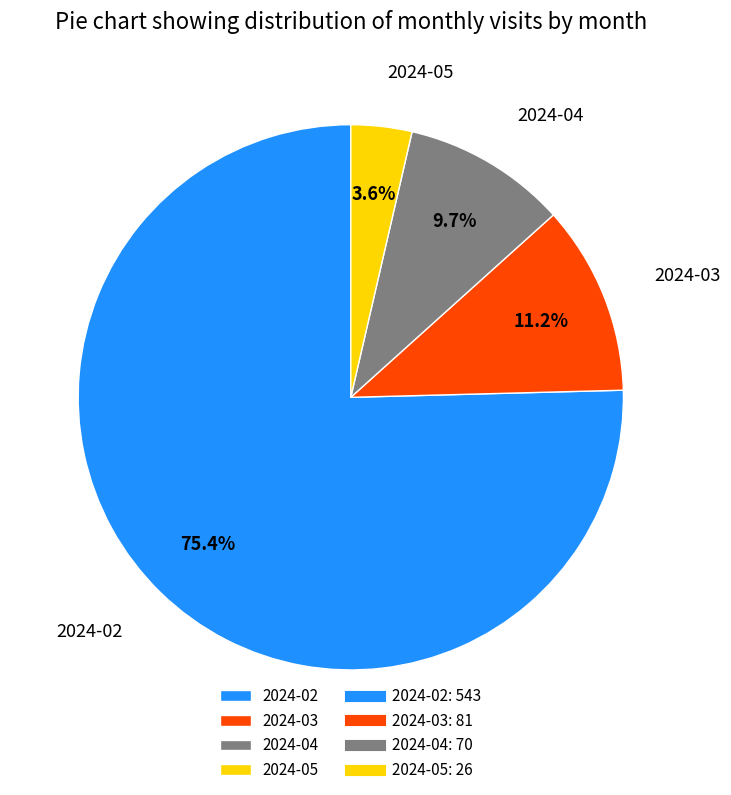

What is the largest slice in the pie chart?

2024-02